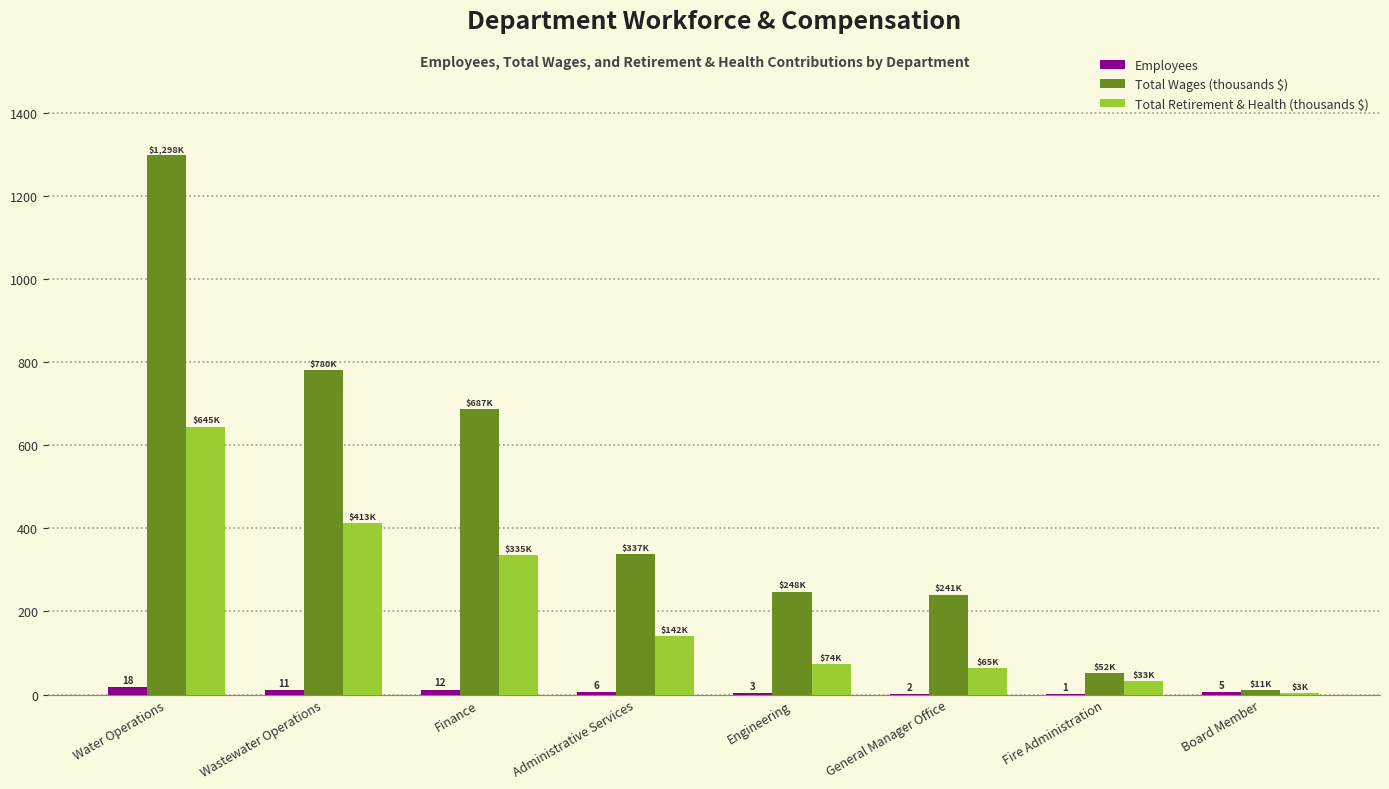

What is the sum of all Total Retirement & Health (thousands $) values?

1708.9